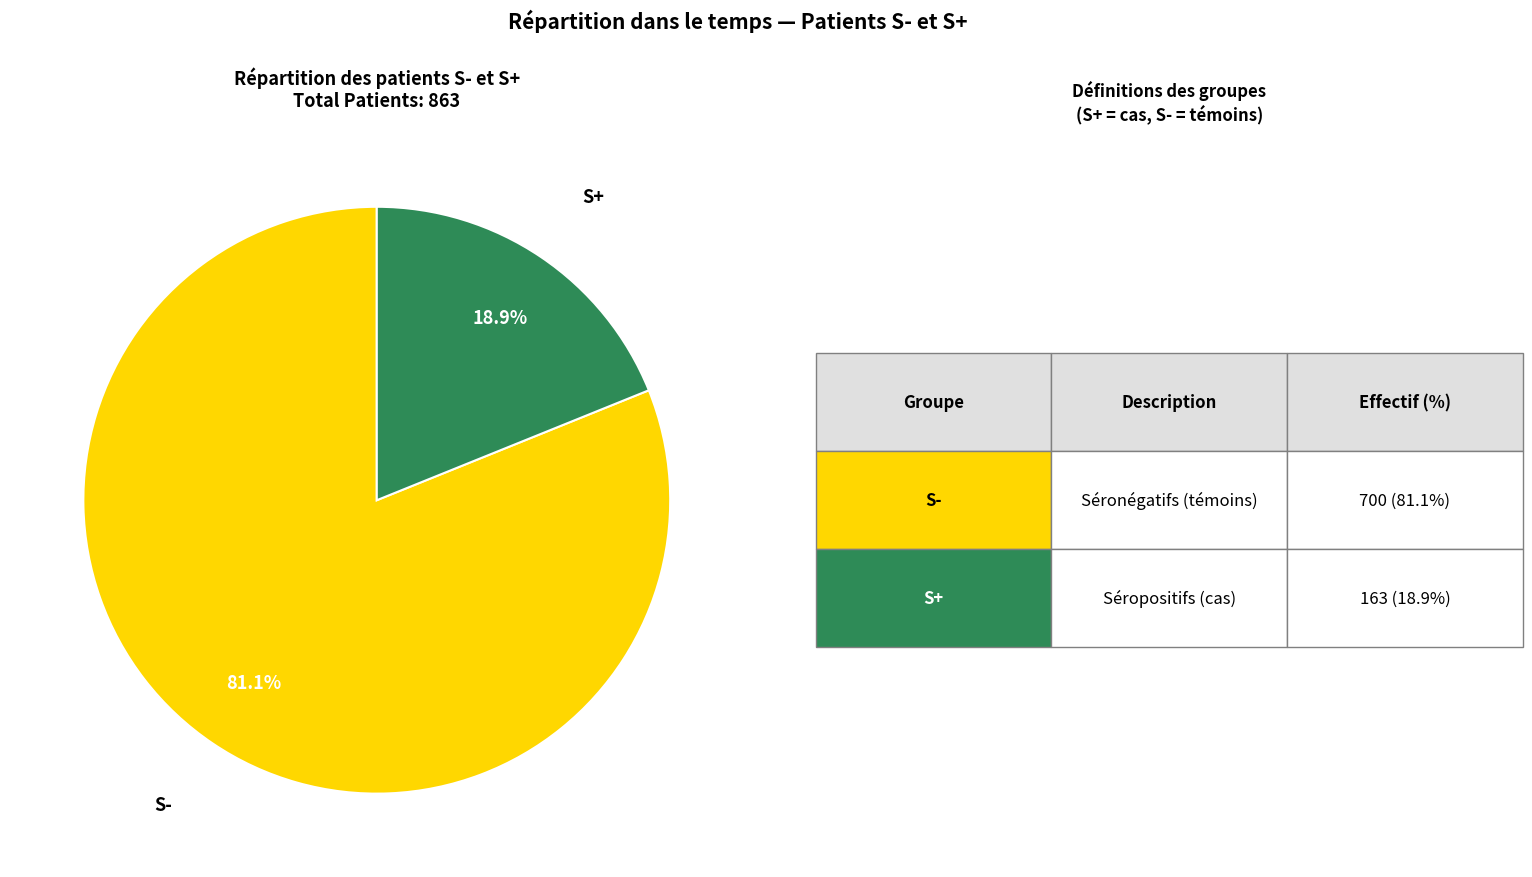

Does any single category account for the majority?

Yes